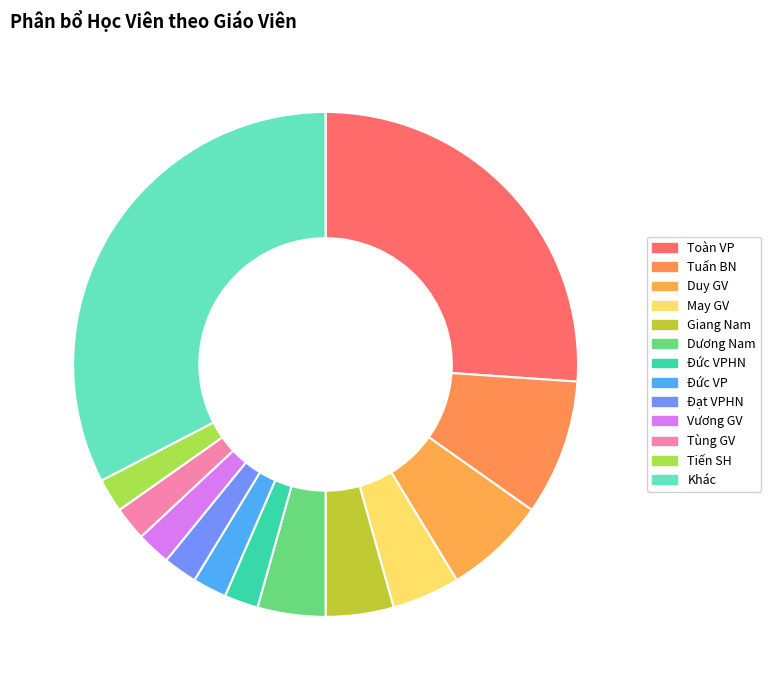

Is there a majority slice in this chart?

No